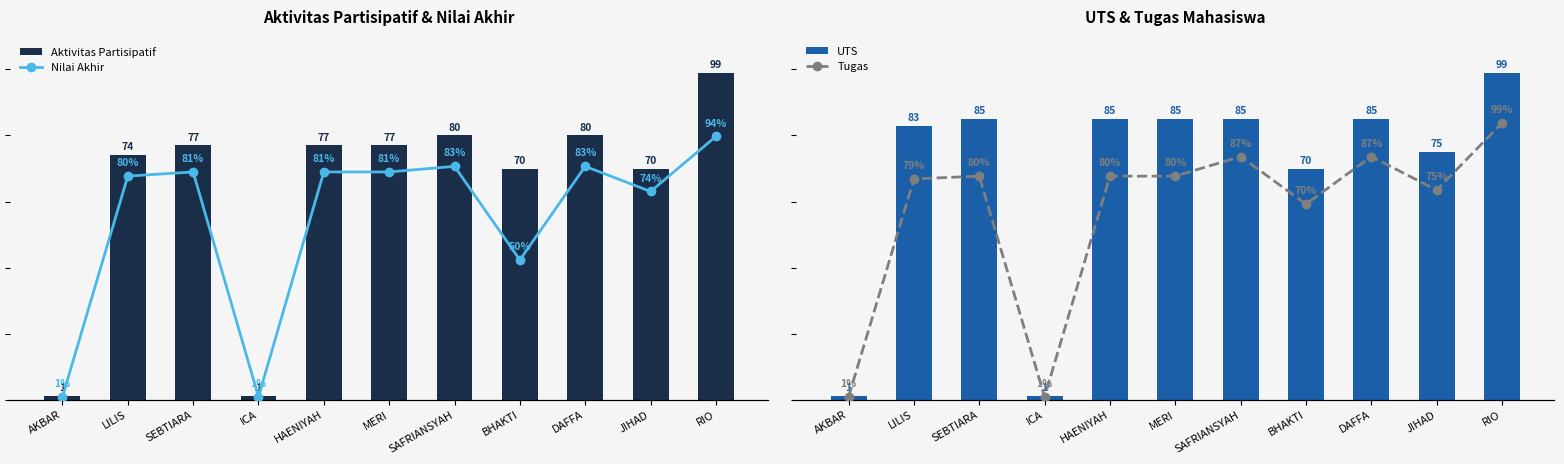

What is the lowest value of the UTS series?

1.0